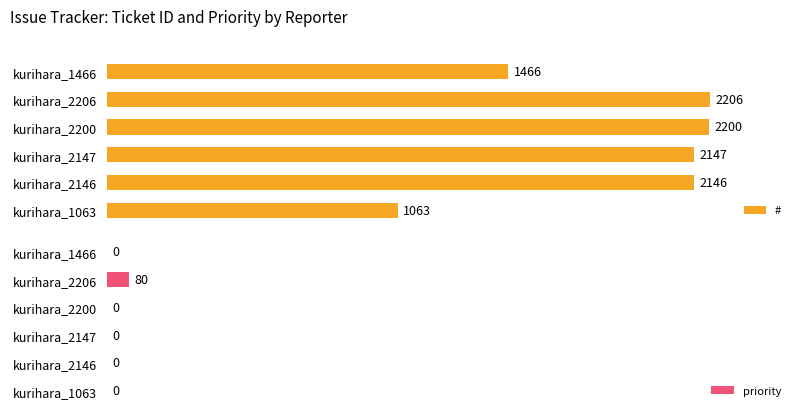

What is the difference between the maximum and minimum values in the # series?

1143